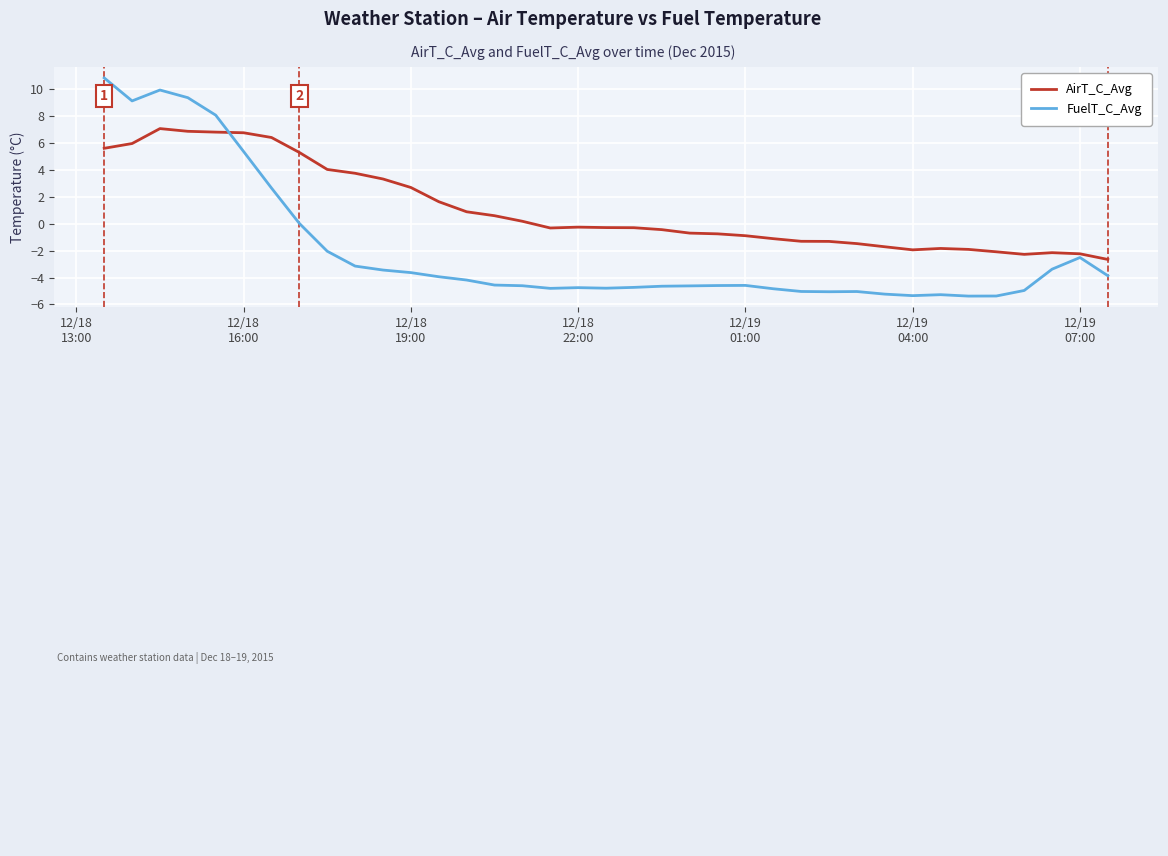

Rank the series by their average value, from lowest to highest.

FuelT_C_Avg, AirT_C_Avg